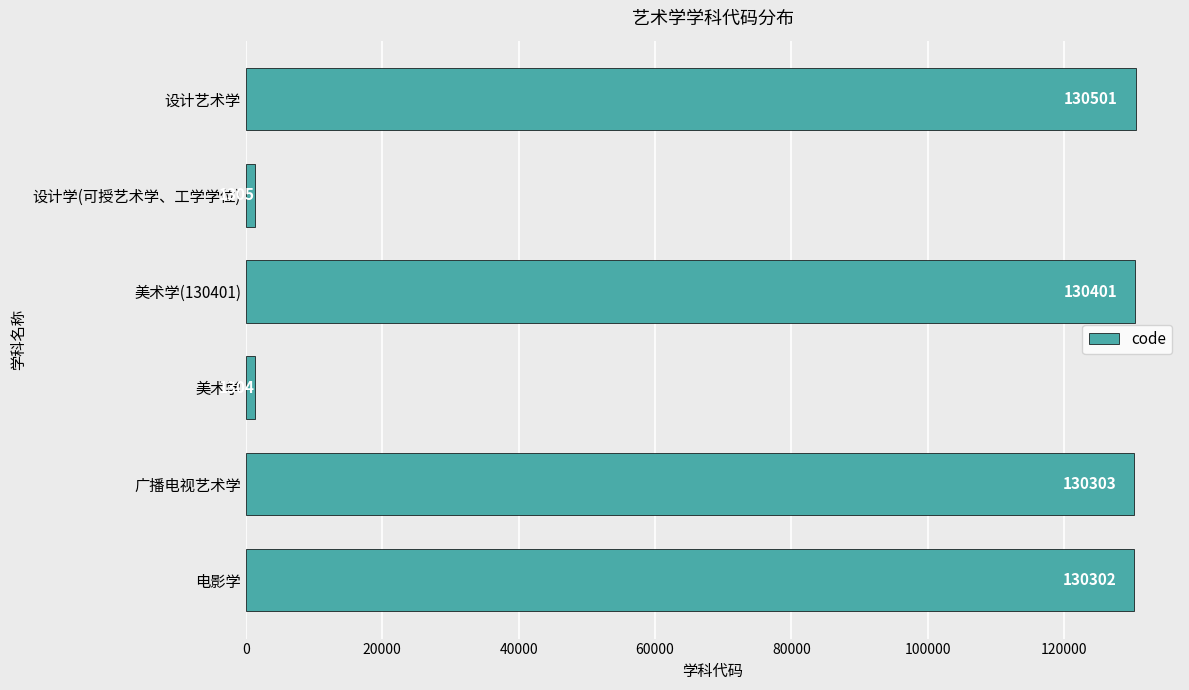

What is the ratio of the value at 美术学(130401) to the value at 电影学?

1.0